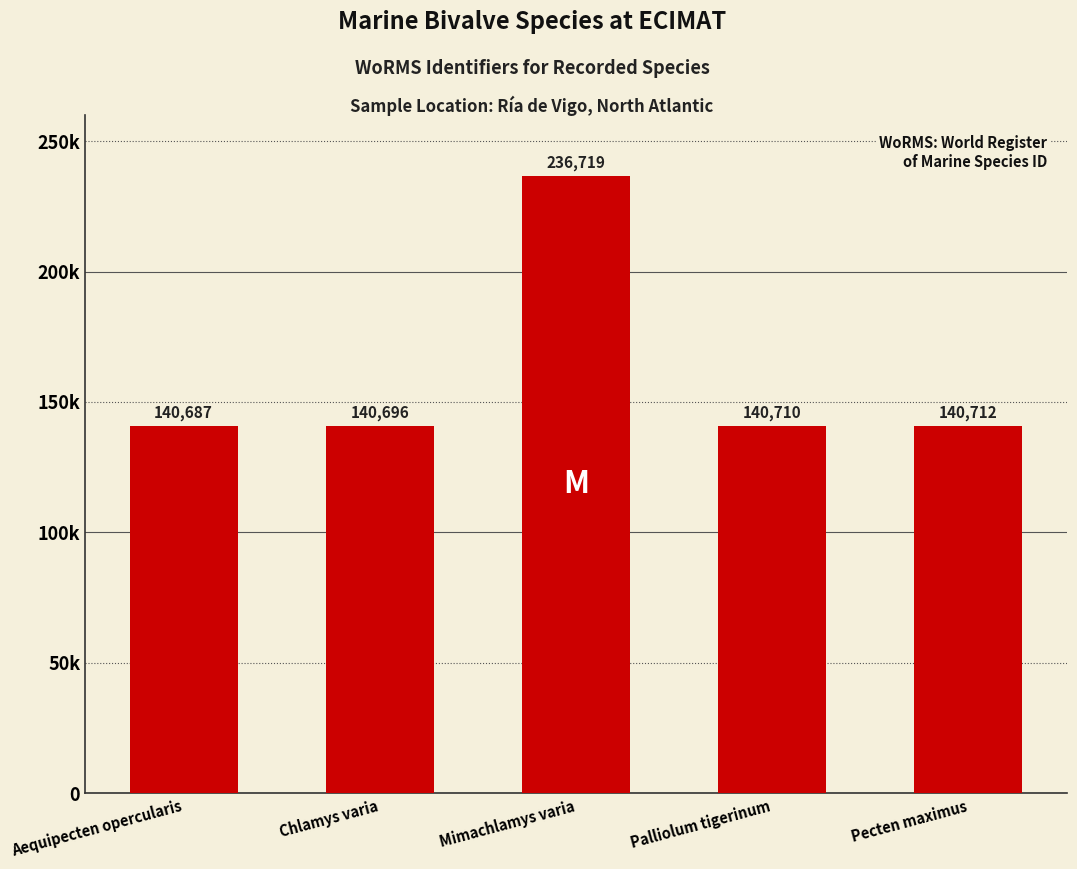

List the labels in order of value, largest first.

Mimachlamys varia, Pecten maximus, Palliolum tigerinum, Chlamys varia, Aequipecten opercularis